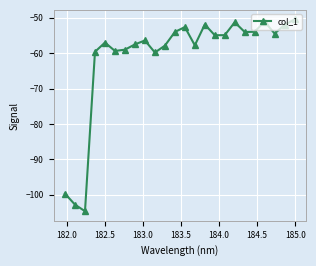

What is the value of the 8th point from the left?

-57.5